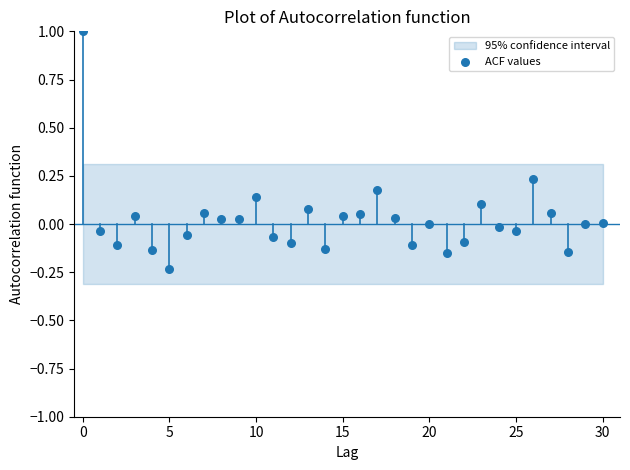

What is the range of Y values (max minus min)?

1.2